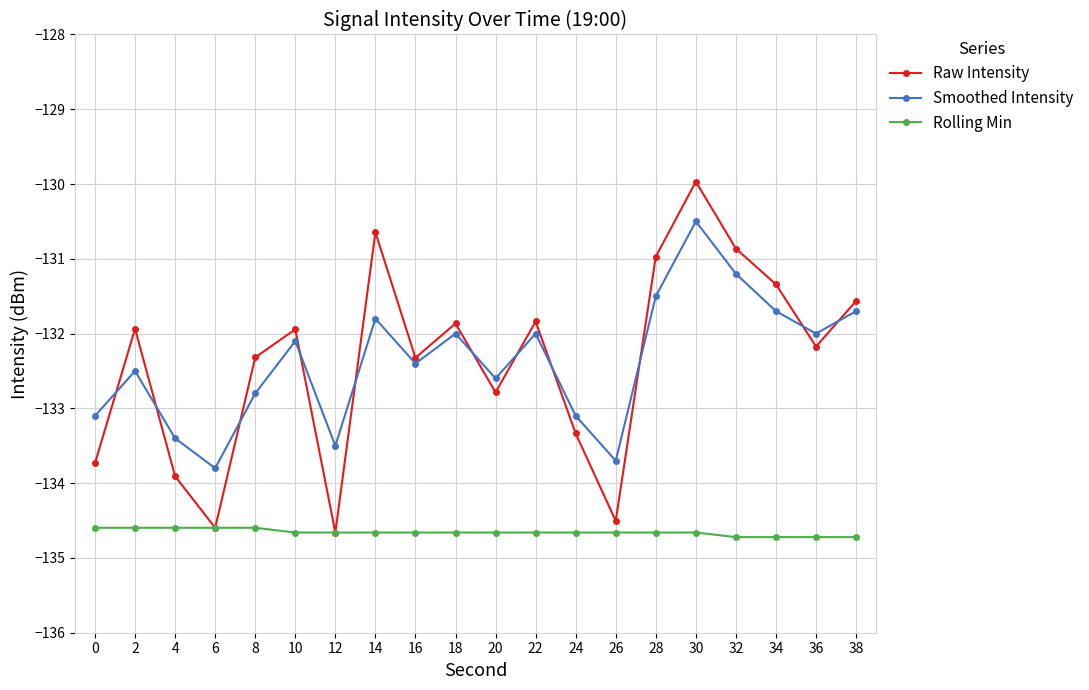

True or false: Raw Intensity has more than 0 interior local peaks.

True